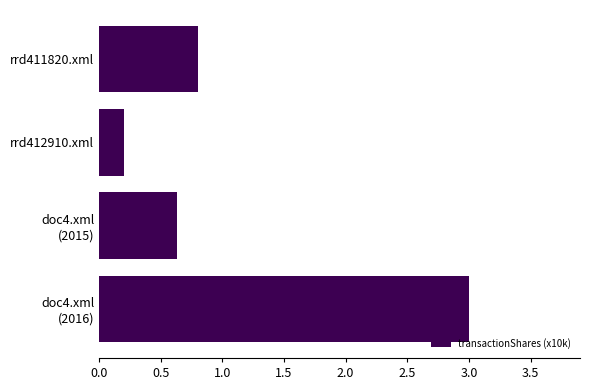

Is it true that the value at rrd412910.xml is 0.2?

True